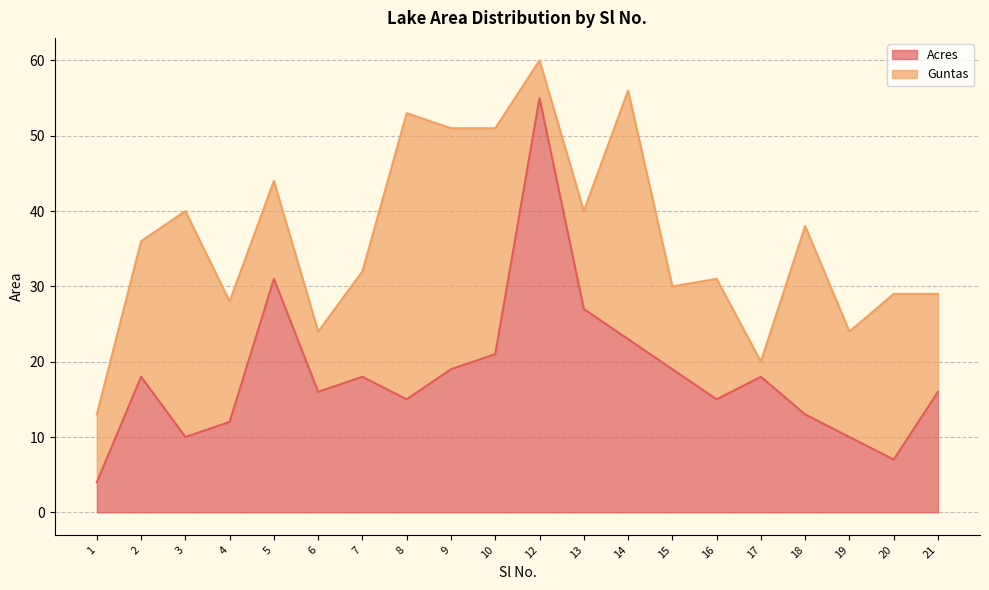

What is the change in value from 20 to 21?

+9